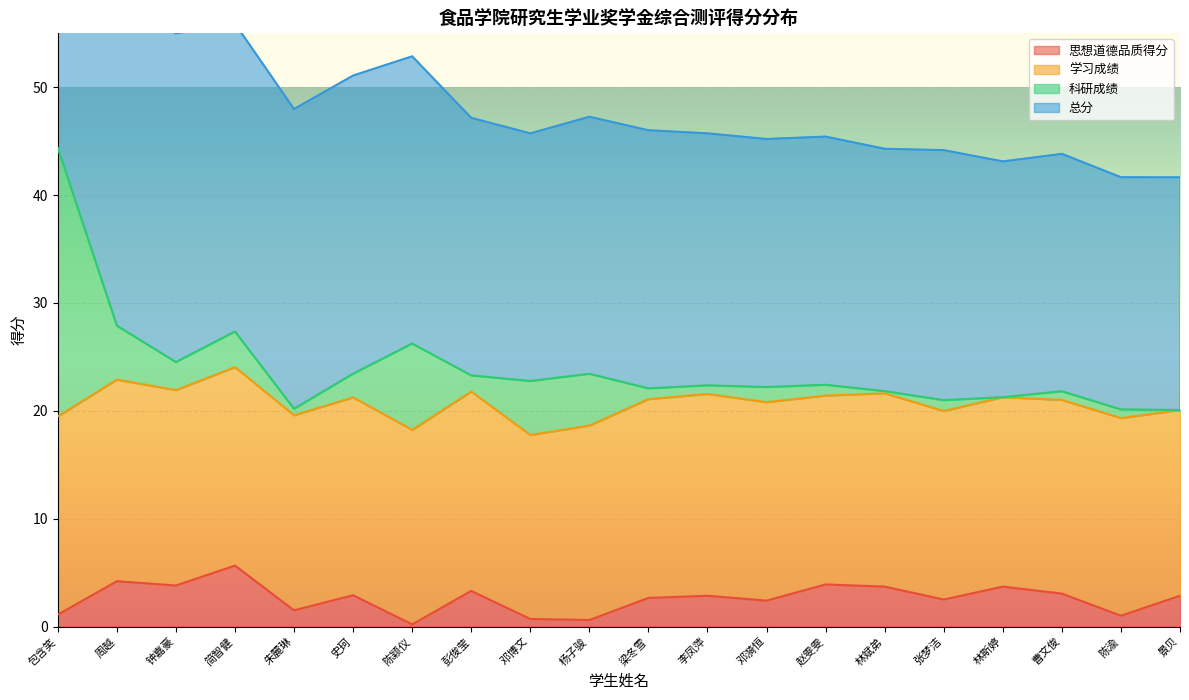

True or false: 思想道德品质得分 has a value of 3.3 at 彭俊莹.

True